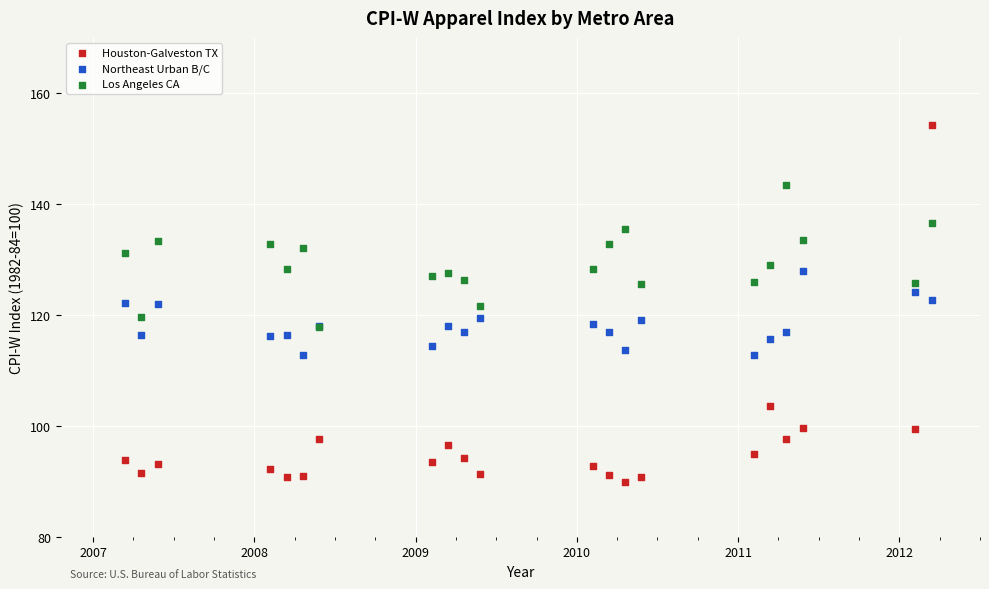

Which series reaches the minimum Y coordinate?

Houston-Galveston TX